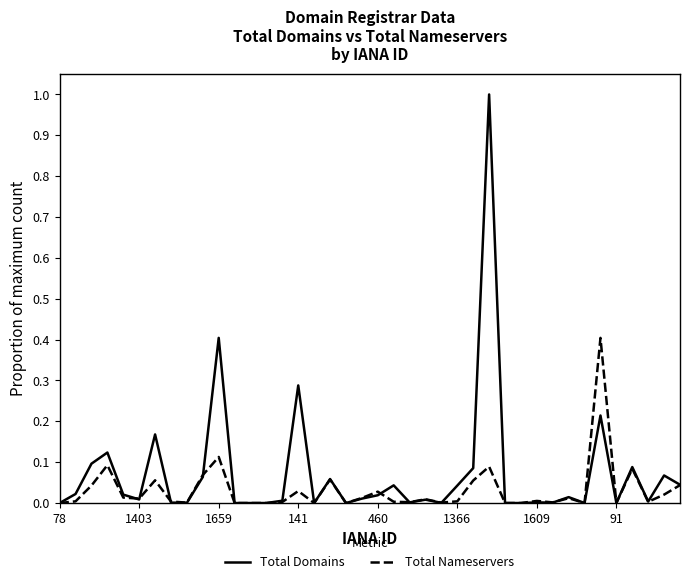

What is the maximum value for Total Nameservers?

0.4